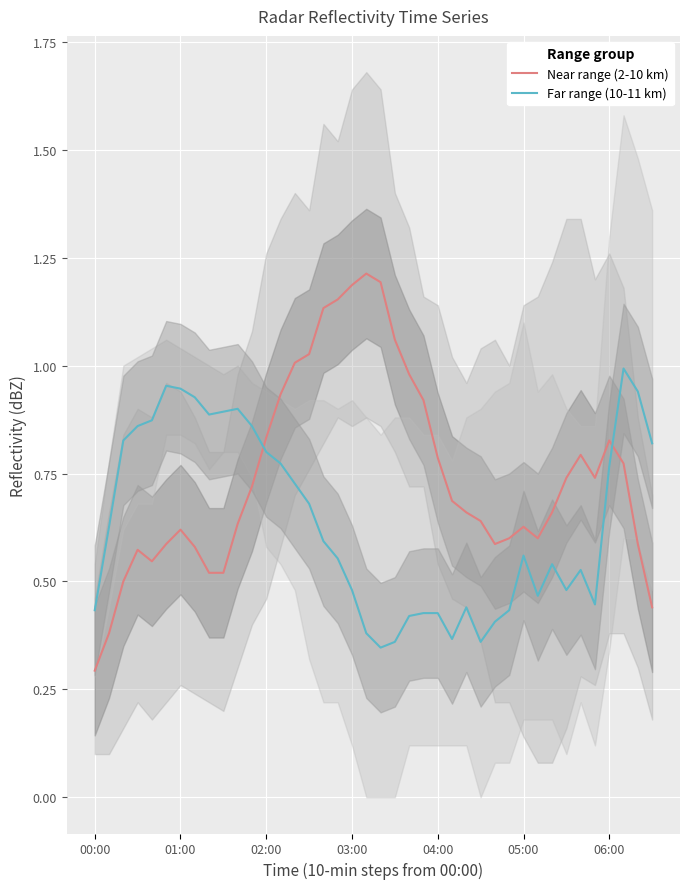

After their last crossing, which series has the higher values: Near range (2-10 km) or Far range (10-11 km)?

Far range (10-11 km)